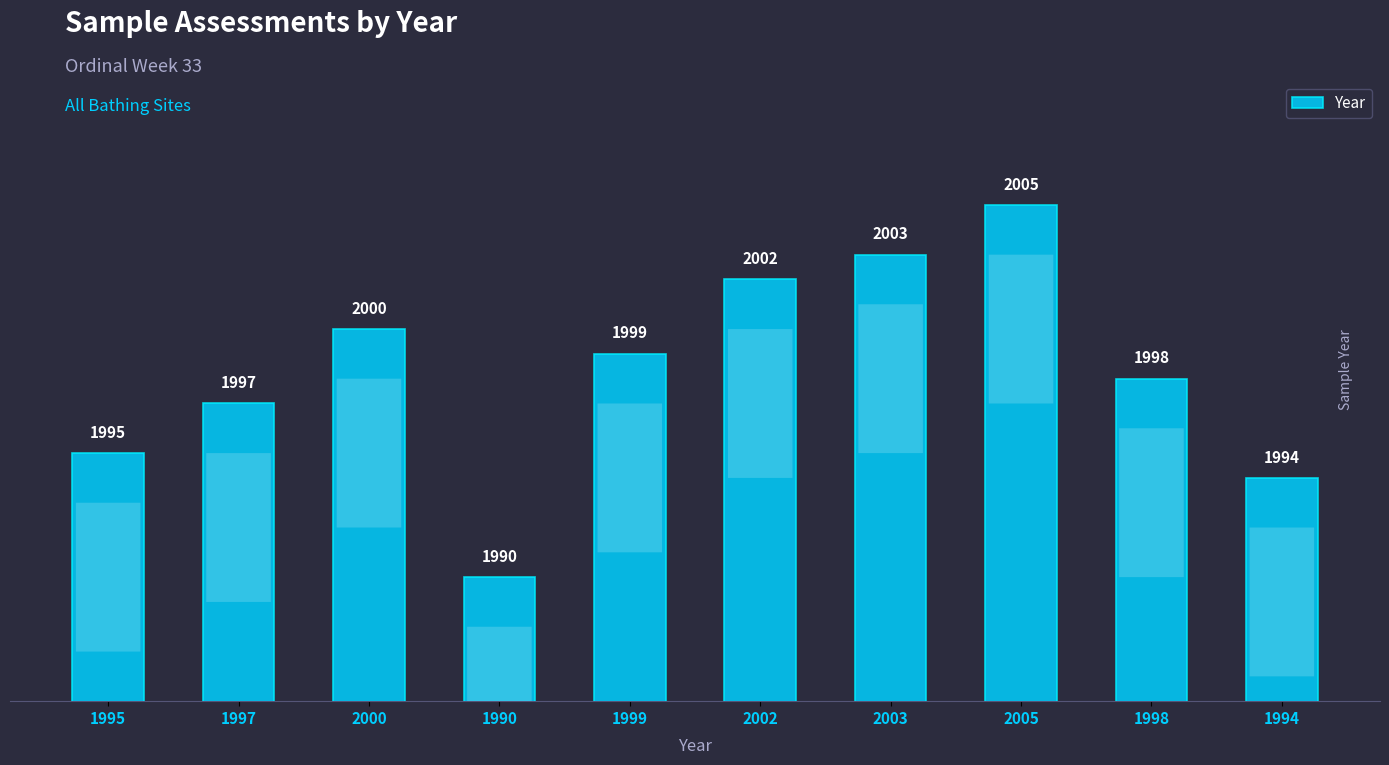

What position from the right is 2002?

5